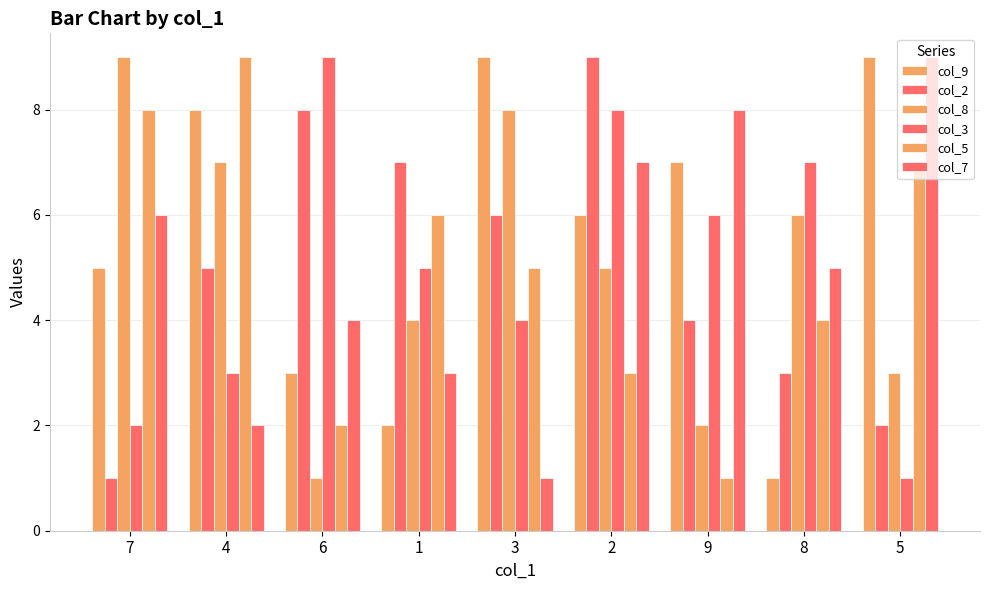

Rank the series at 4 from highest to lowest value.

col_5, col_9, col_8, col_2, col_3, col_7